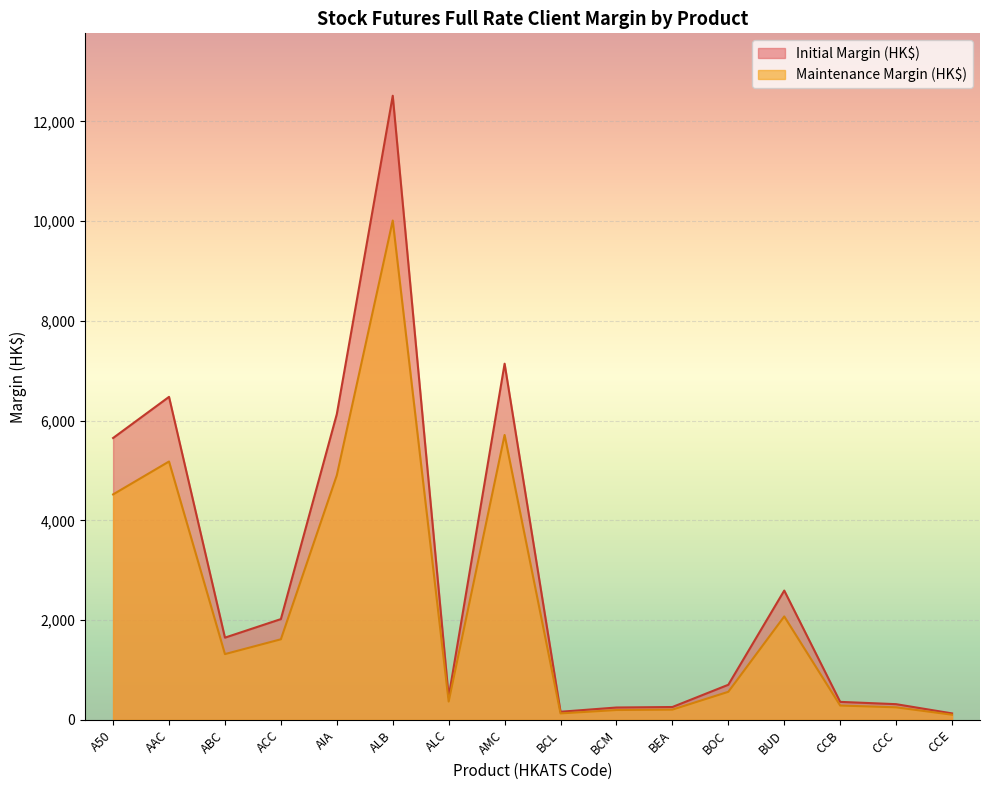

At how many categories does at least one series exceed 8217?

1